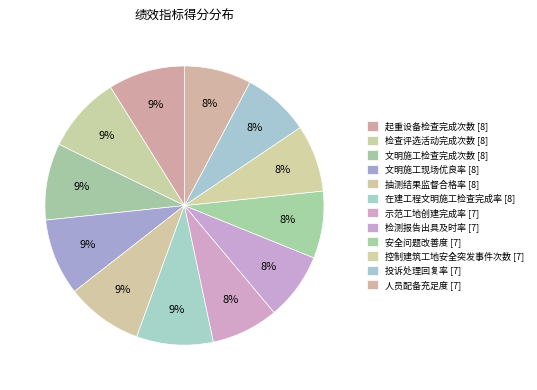

How many segments does this pie chart have?

12